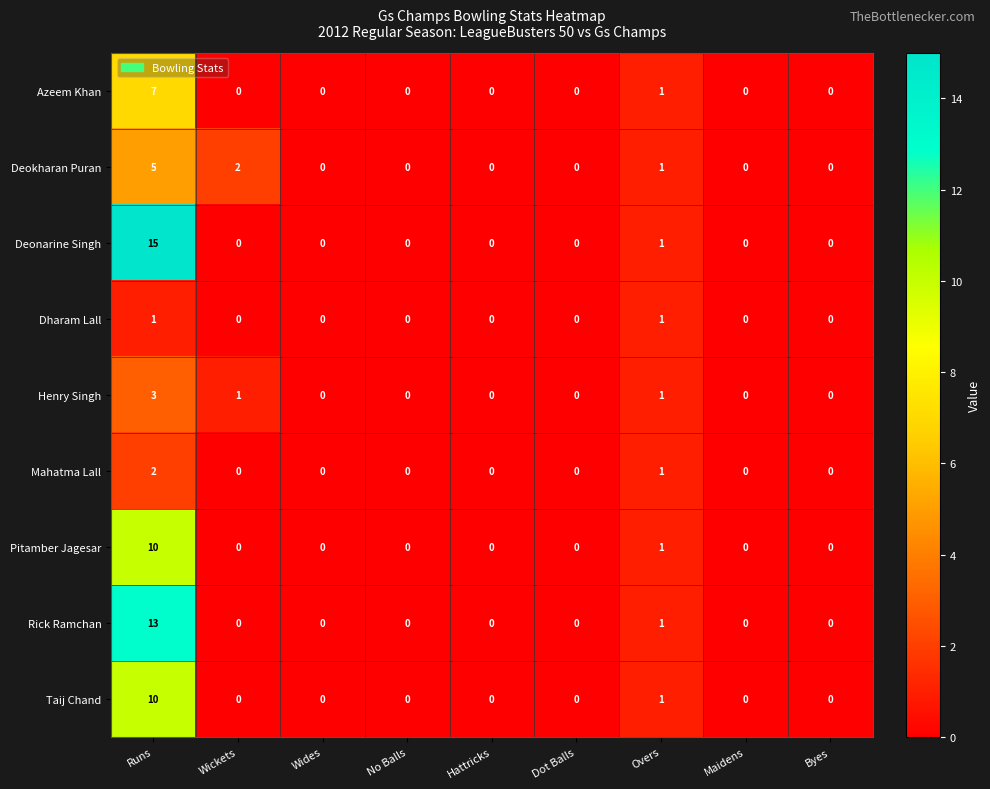

Which series has the largest range (max minus min)?

Deonarine Singh